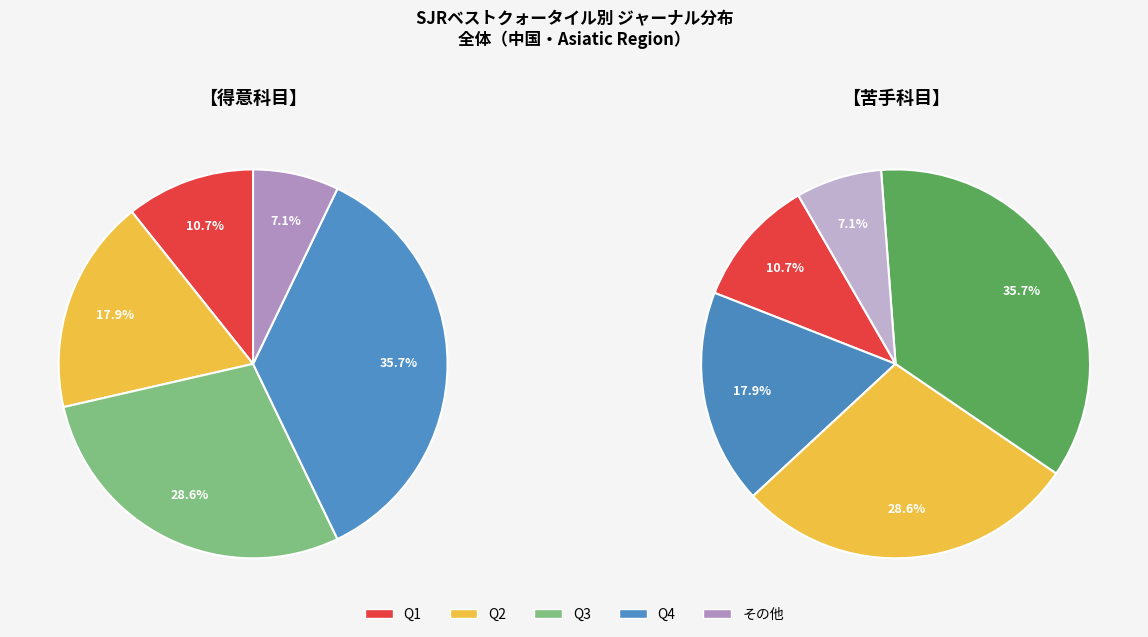

Do Q3 and Q2 together represent more than half of the pie?

No